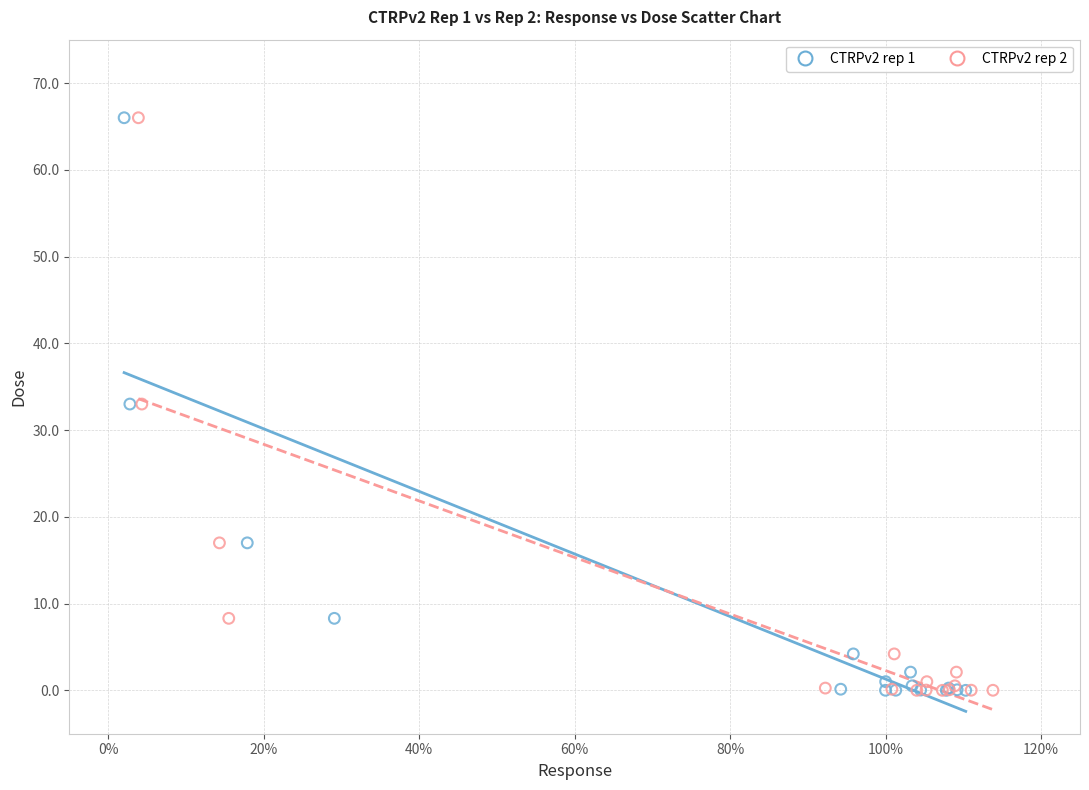

What are all the series names shown in the legend?

CTRPv2 rep 1, CTRPv2 rep 2